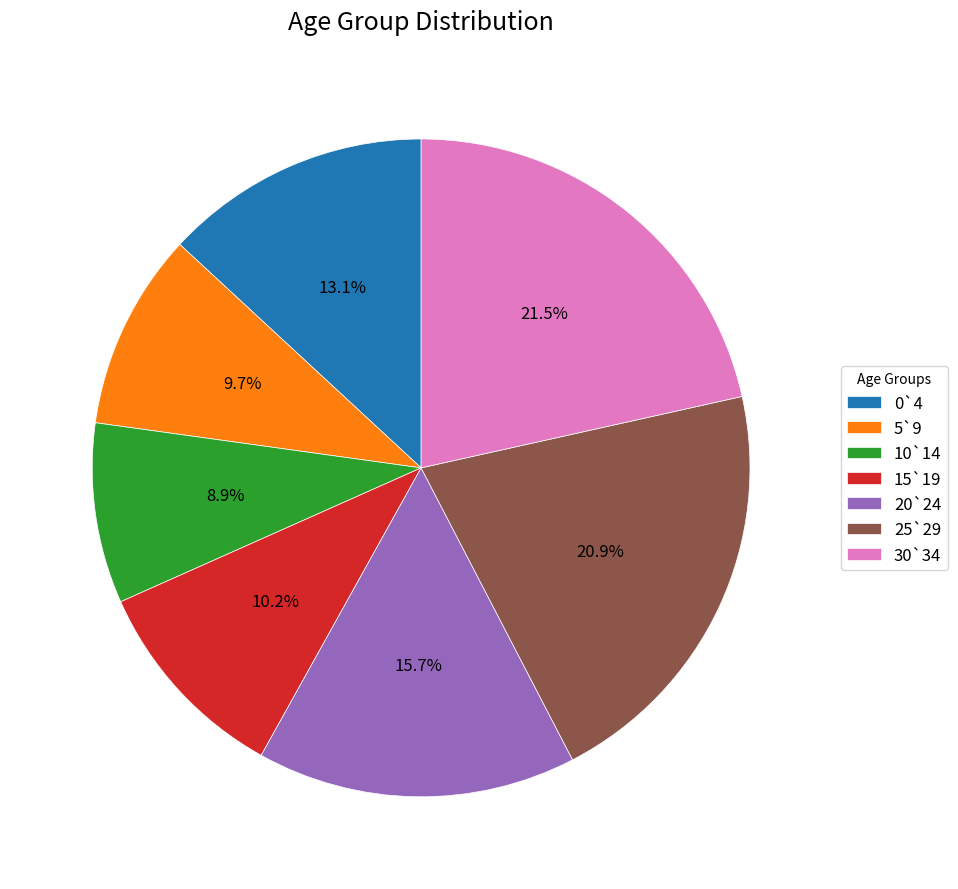

True or false: 20`24 accounts for 16% of the total.

True